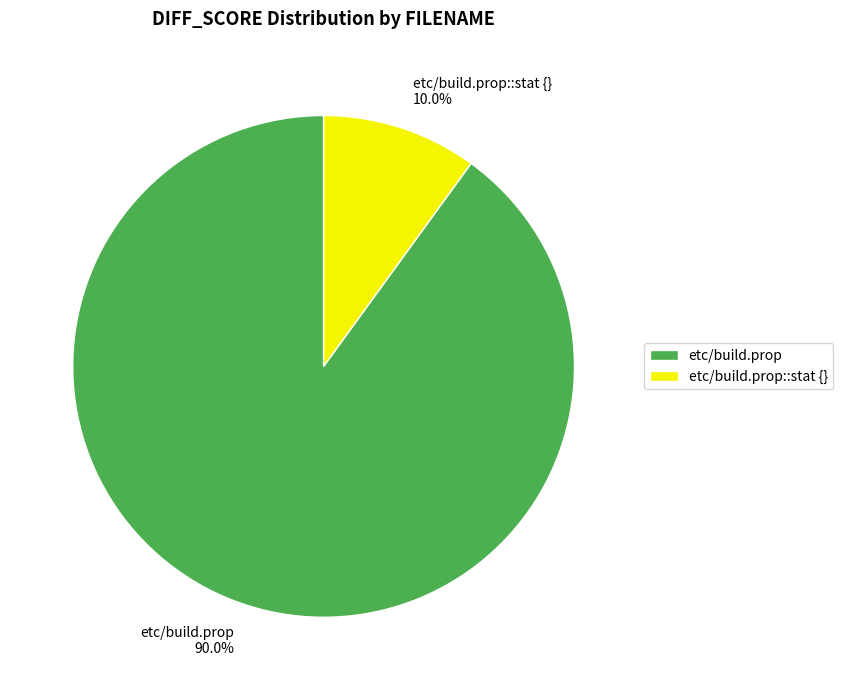

True or false: etc/build.prop::stat {} accounts for 10% of the total.

True